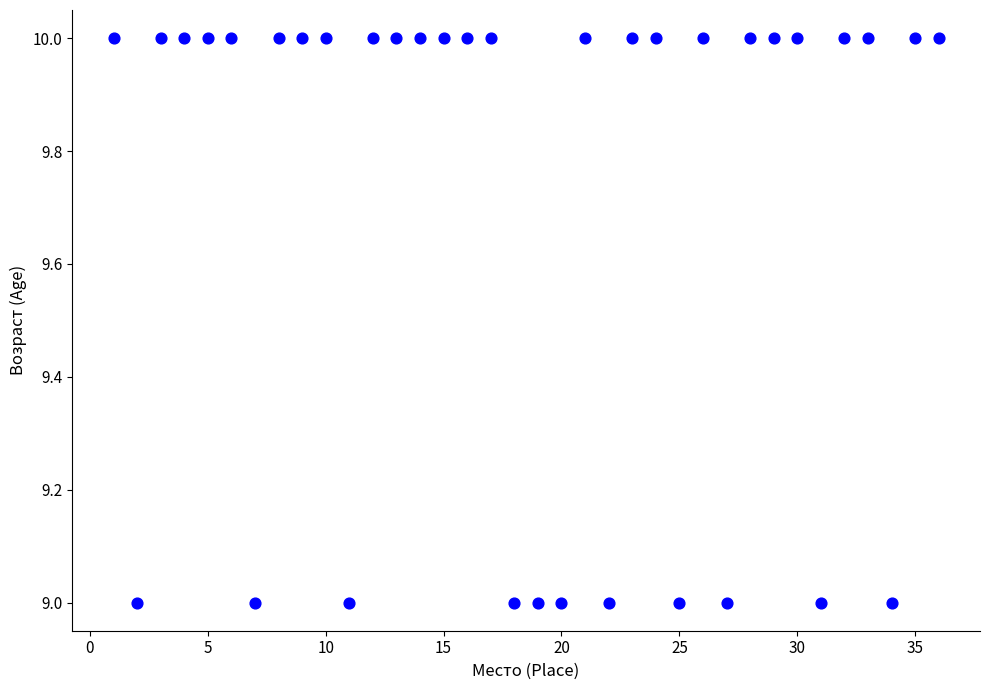

What is the range of X values (max minus min)?

35